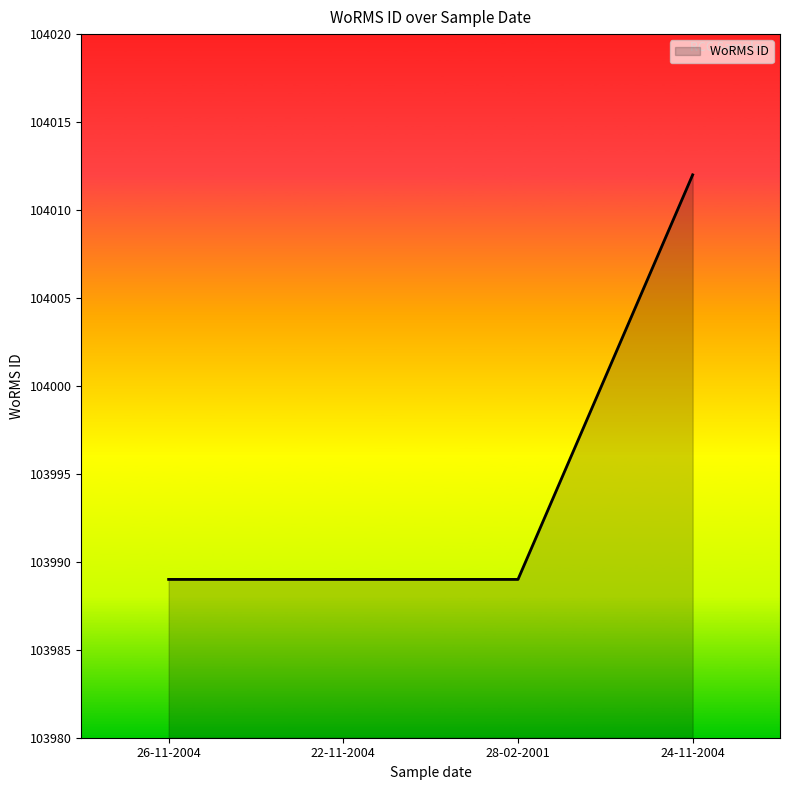

How many categories are shown in the chart?

4